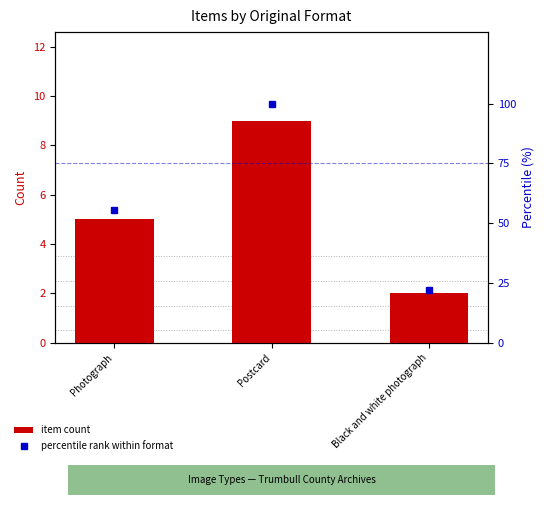

What is the difference between the maximum and second lowest values in the item count series?

4.0